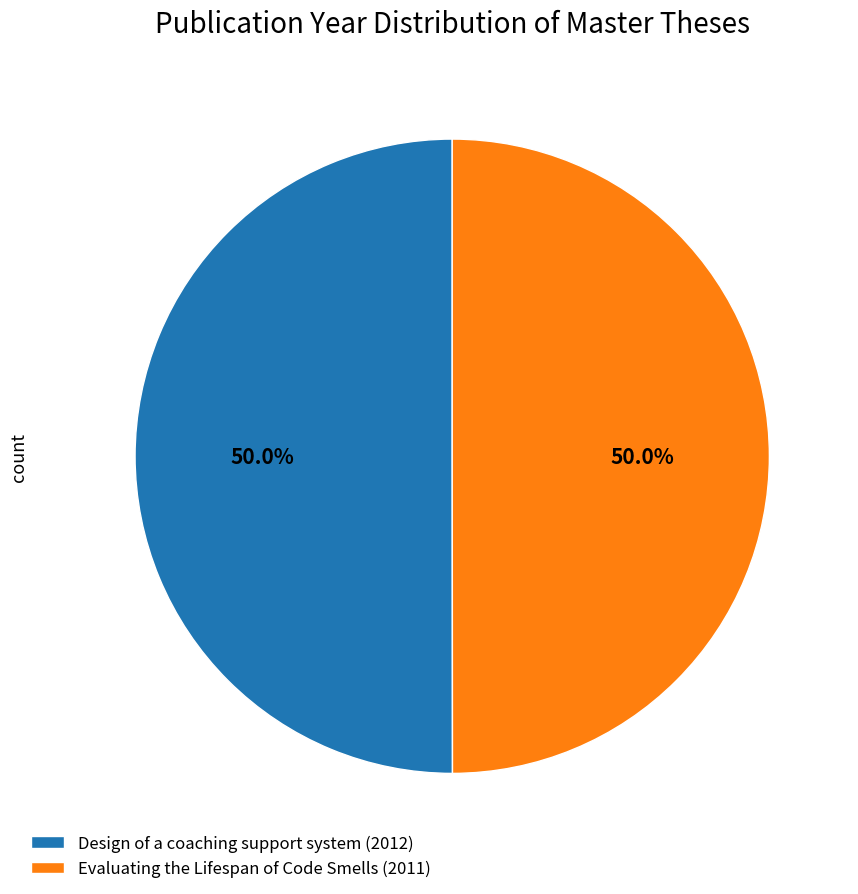

What percentage is the Design of a coaching support system (2012) slice, to the nearest percent?

50%